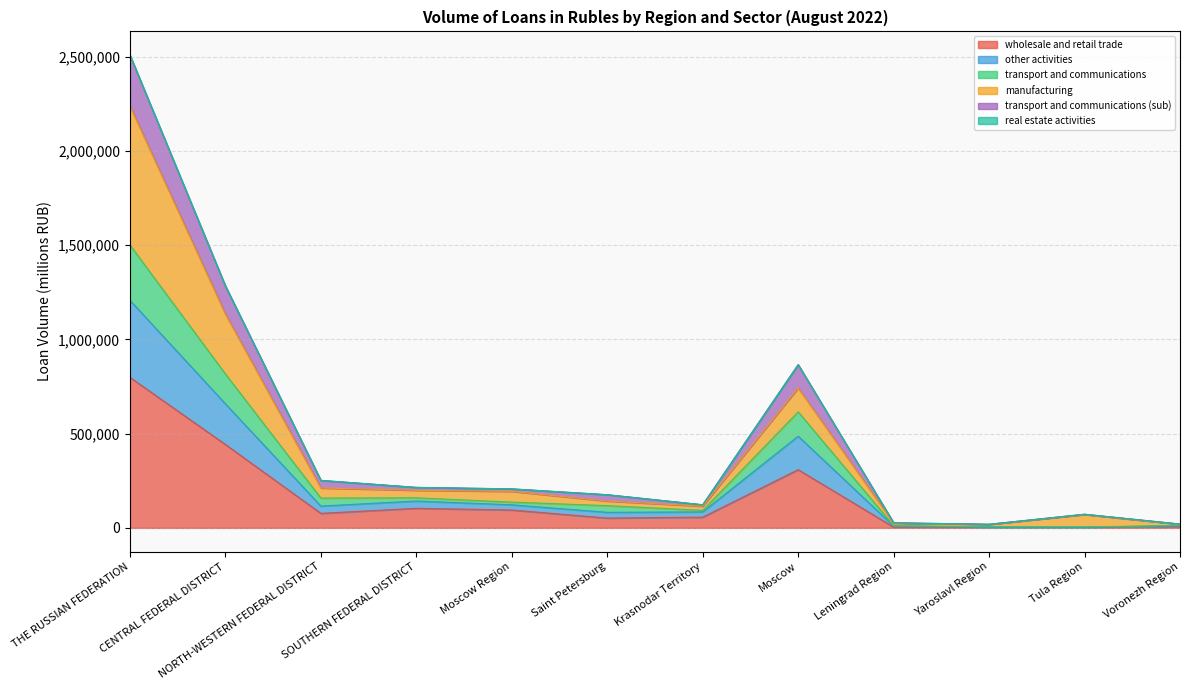

At which label is other activities closest to 753513?

CENTRAL FEDERAL DISTRICT